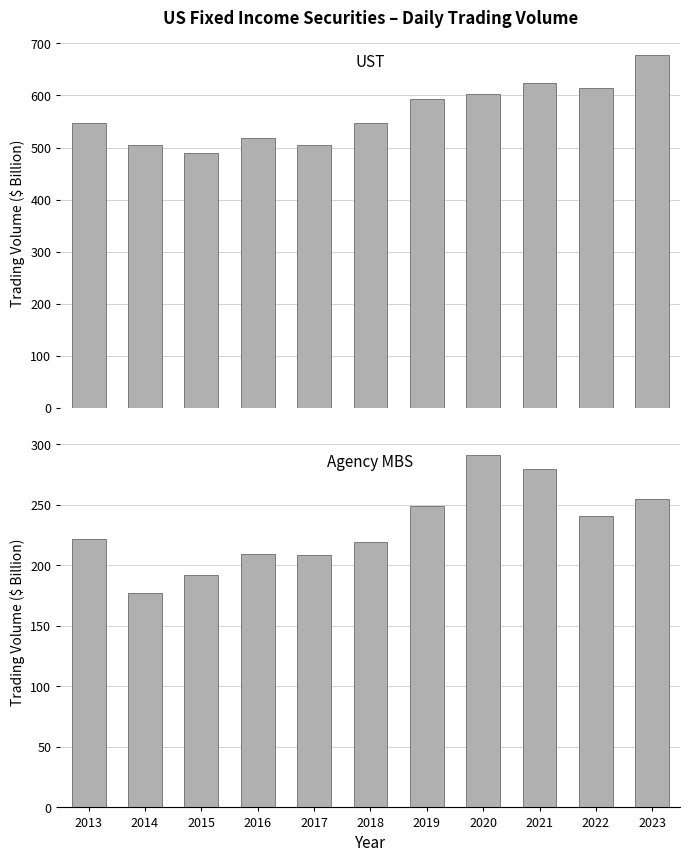

True or false: UST has a value of 849.4 at 2014.

False